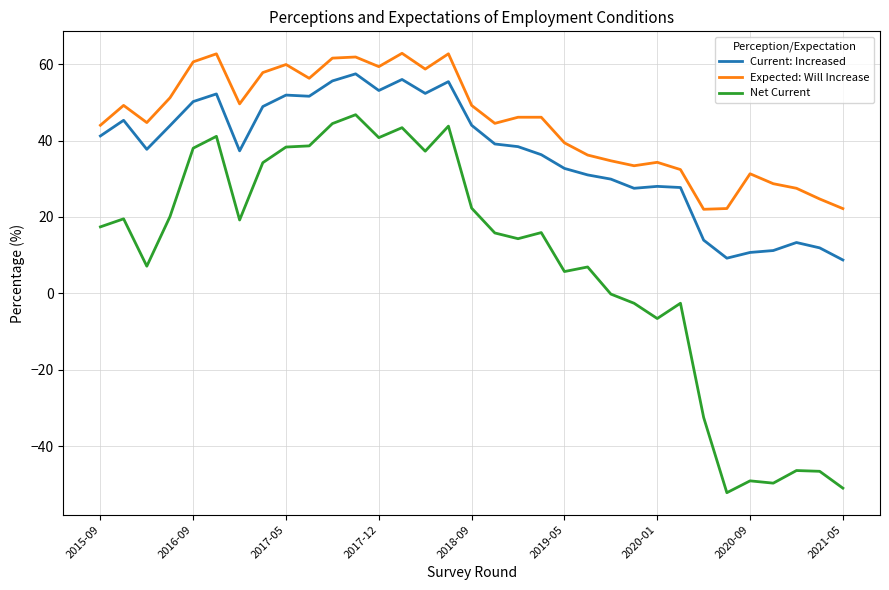

List the series in order of their overall mean, lowest first.

Net Current, Current: Increased, Expected: Will Increase